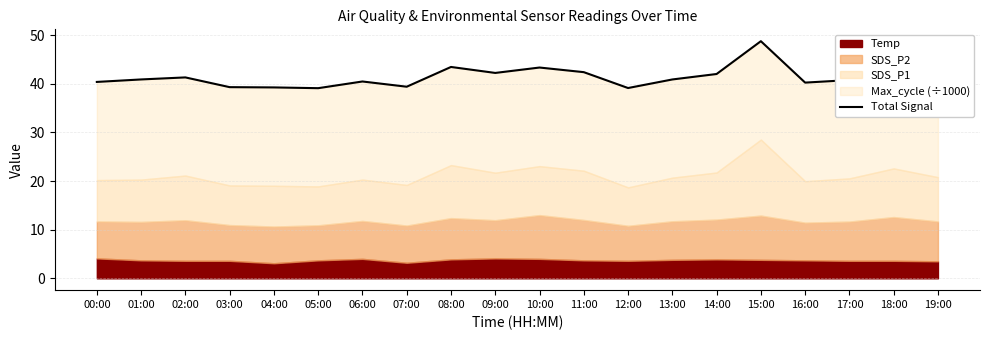

At which label does the data first exceed 40?

00:00